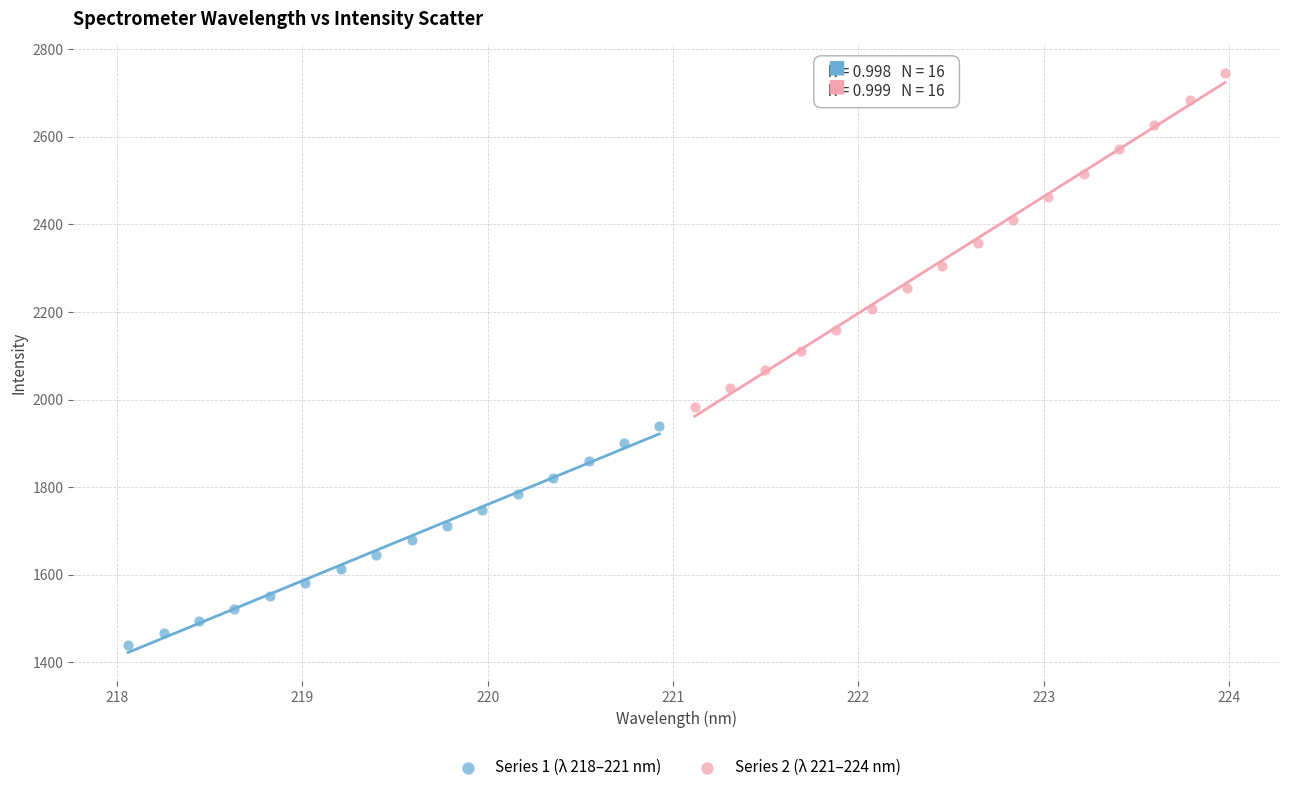

Which series has the largest Y range (max minus min)?

Series 2 (λ 221–224 nm)